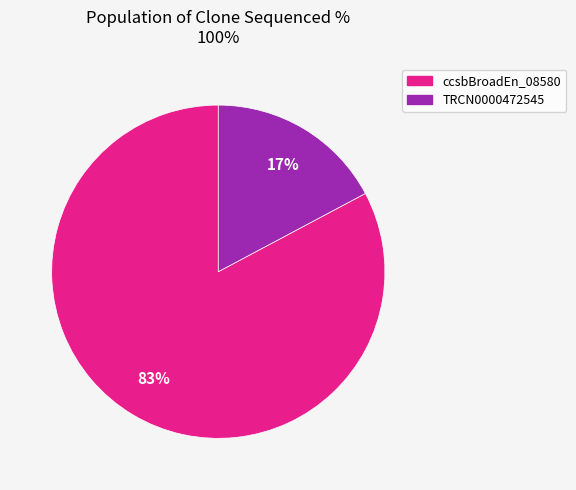

Between TRCN0000472545 and ccsbBroadEn_08580, which is larger?

ccsbBroadEn_08580